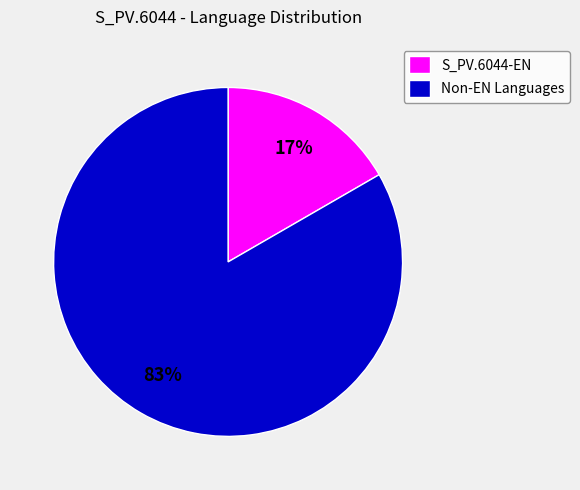

Is there any slice that represents more than half of the pie?

Yes